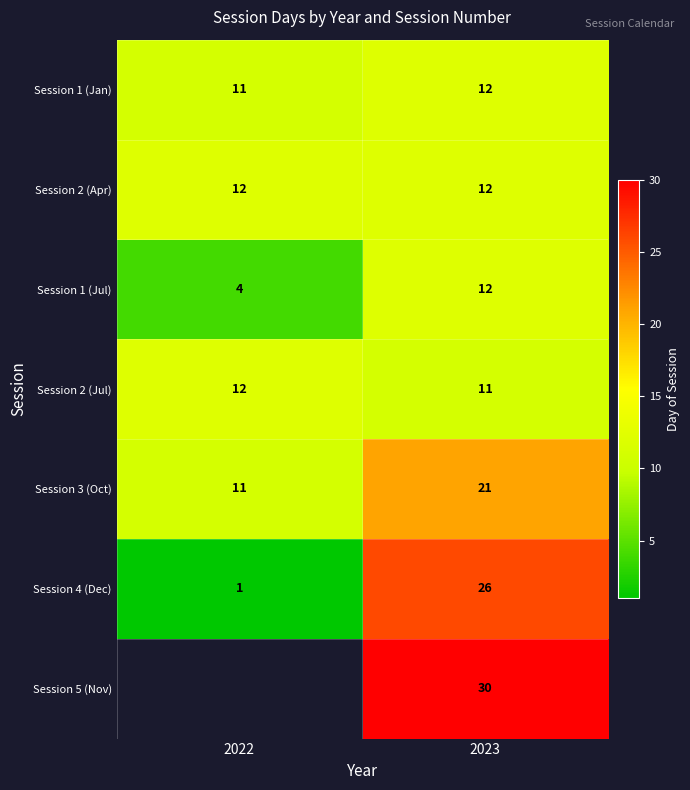

How many distinct data groups are displayed?

7